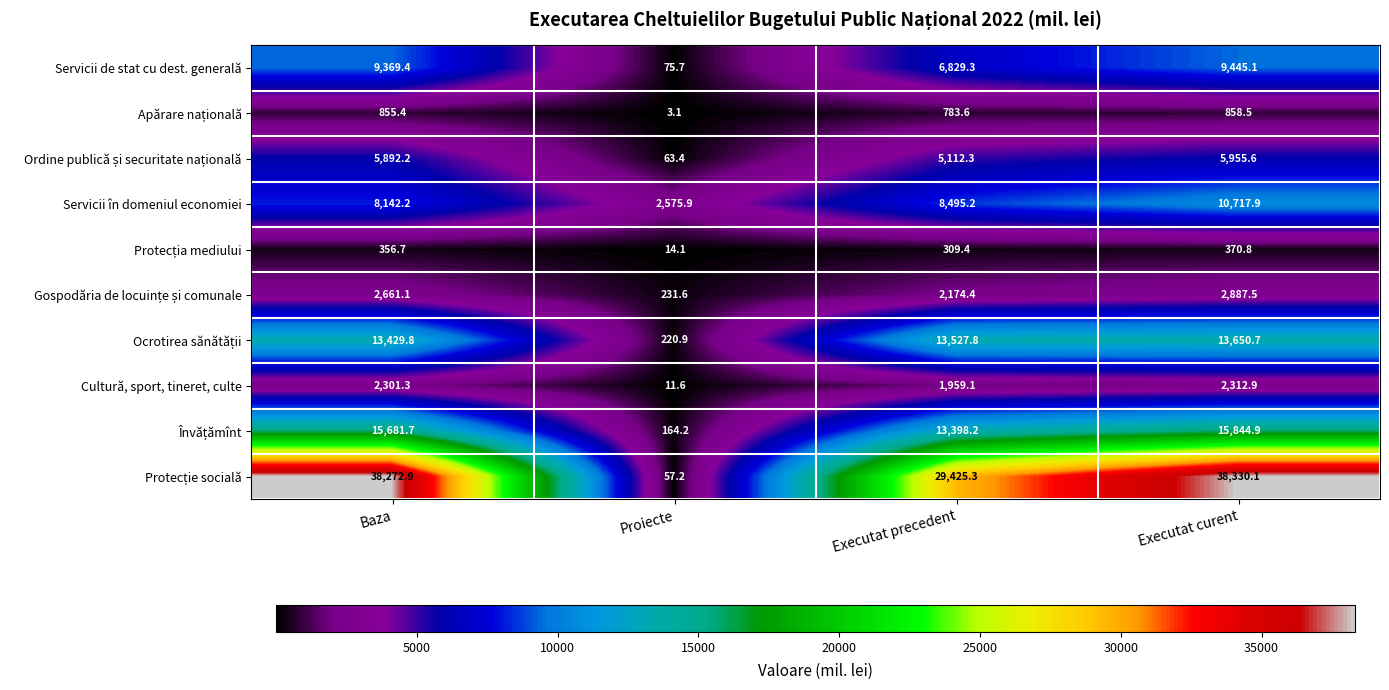

What is the difference between the highest and lowest values at Executat precedent?

29115.9